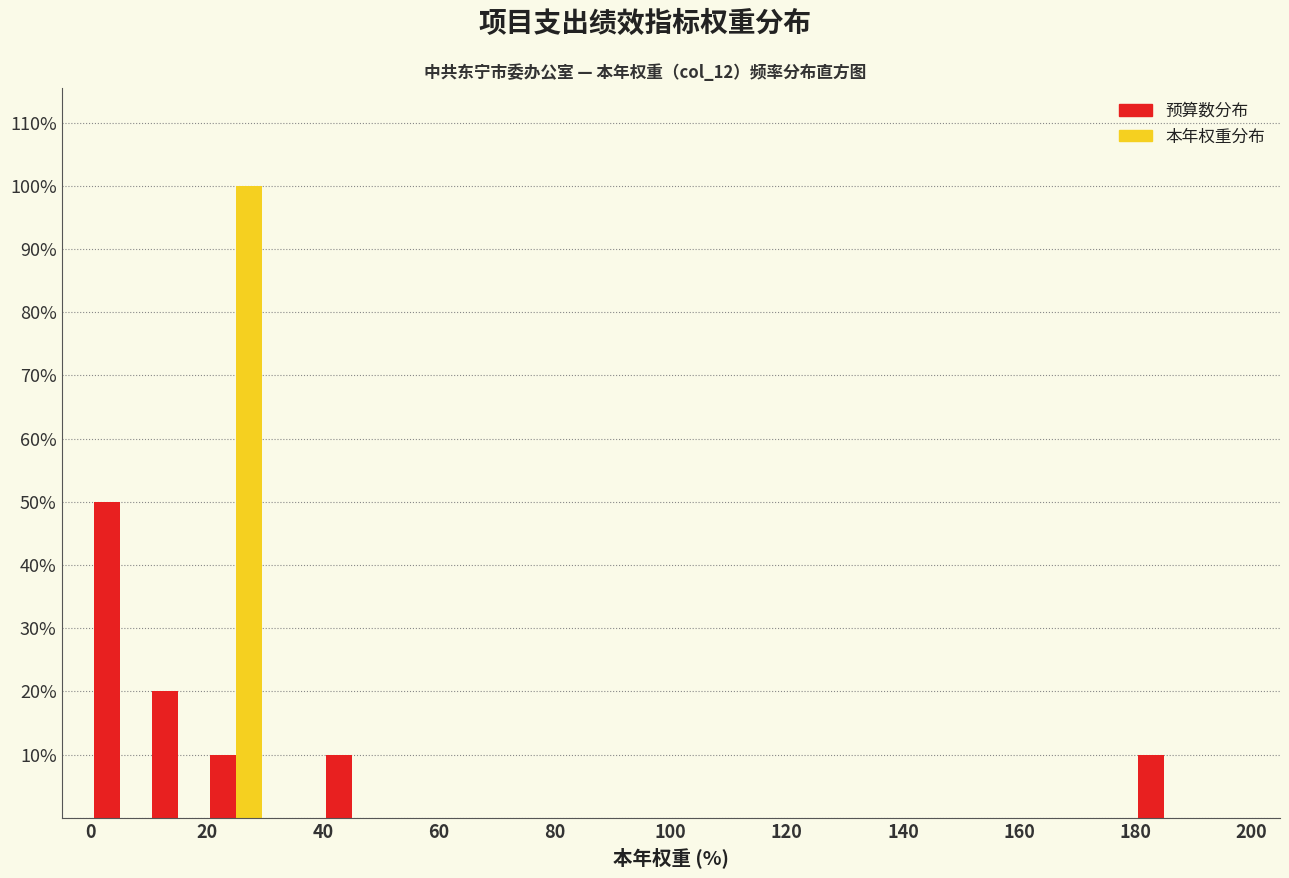

Reading left to right, transcribe this chart: for each range on the x-axis, give the height of each series' bar. The values are not printed on the chart, so give them approximately, as read against the axis.

0 to 10: 预算数分布=50	本年权重分布=0
10 to 20: 预算数分布=20	本年权重分布=0
20 to 30: 预算数分布=10	本年权重分布=100
30 to 40: 预算数分布=0	本年权重分布=0
40 to 50: 预算数分布=10	本年权重分布=0
50 to 60: 预算数分布=0	本年权重分布=0
60 to 70: 预算数分布=0	本年权重分布=0
70 to 80: 预算数分布=0	本年权重分布=0
80 to 90: 预算数分布=0	本年权重分布=0
90 to 100: 预算数分布=0	本年权重分布=0
100 to 110: 预算数分布=0	本年权重分布=0
110 to 120: 预算数分布=0	本年权重分布=0
120 to 130: 预算数分布=0	本年权重分布=0
130 to 140: 预算数分布=0	本年权重分布=0
140 to 150: 预算数分布=0	本年权重分布=0
150 to 160: 预算数分布=0	本年权重分布=0
160 to 170: 预算数分布=0	本年权重分布=0
170 to 180: 预算数分布=0	本年权重分布=0
180 to 190: 预算数分布=10	本年权重分布=0
190 to 200: 预算数分布=0	本年权重分布=0